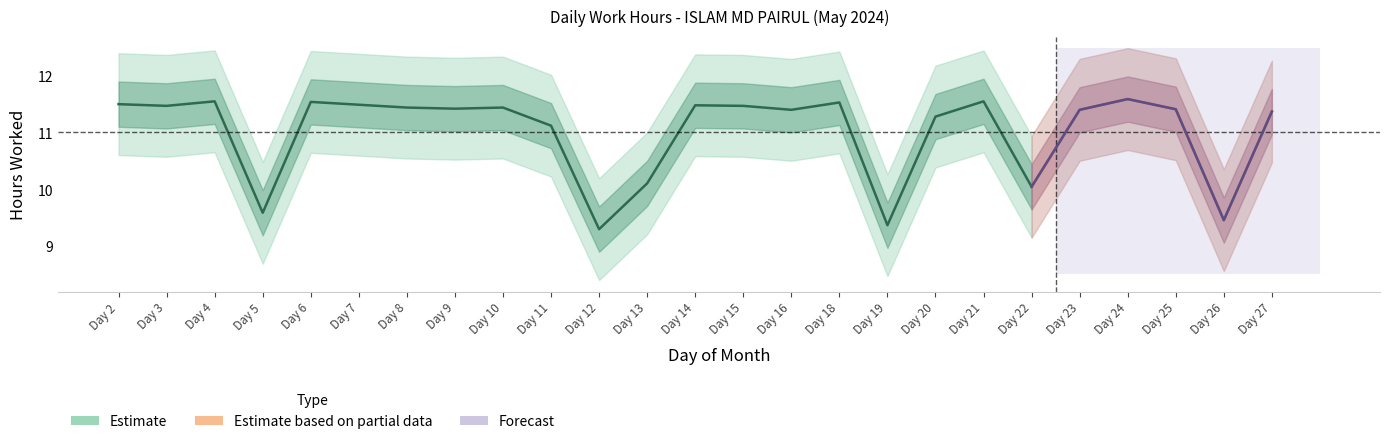

Is this an area chart (filled region under the line)?

No